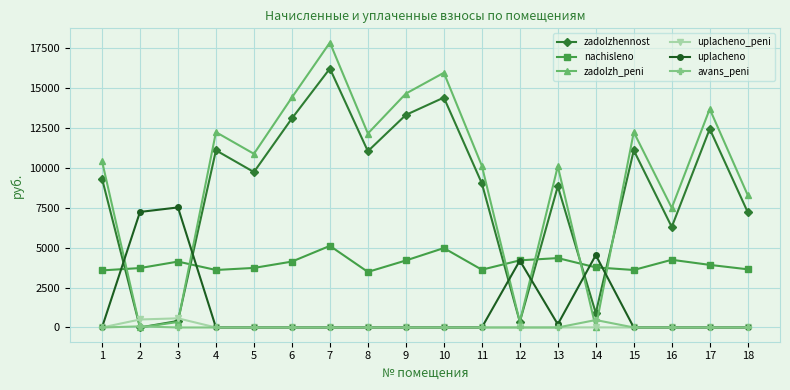

At which category does zadolzhennost reach its first local peak?

4